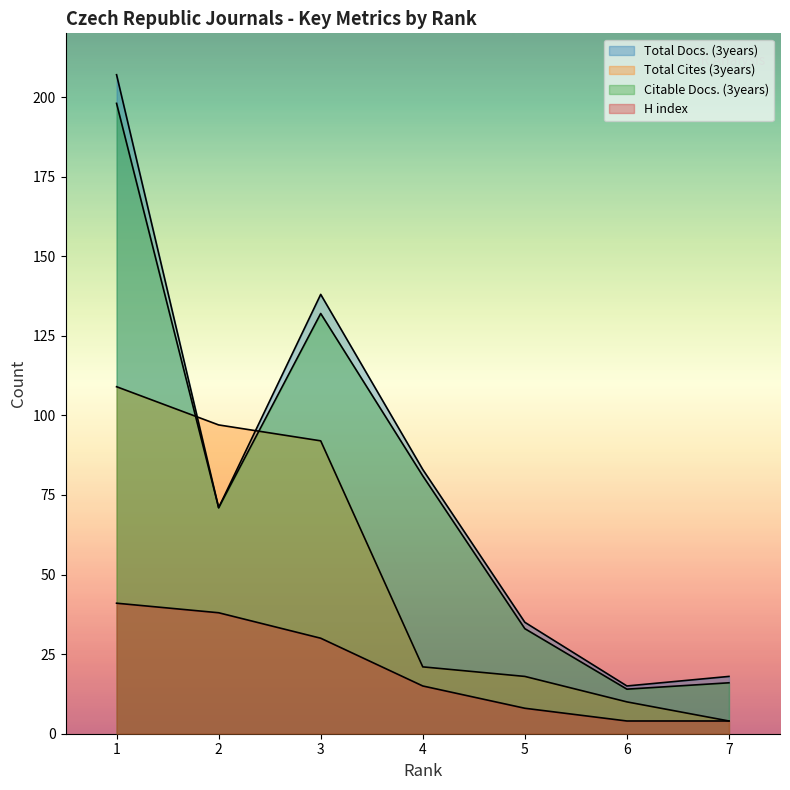

What is the highest value of the H index series?

41